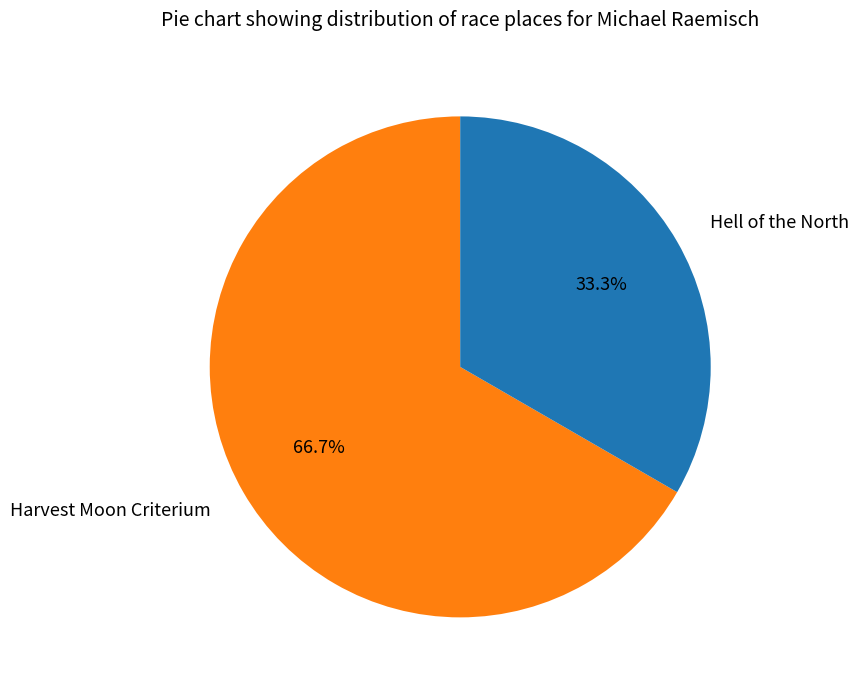

Which has a higher value, Hell of the North or Harvest Moon Criterium?

Harvest Moon Criterium